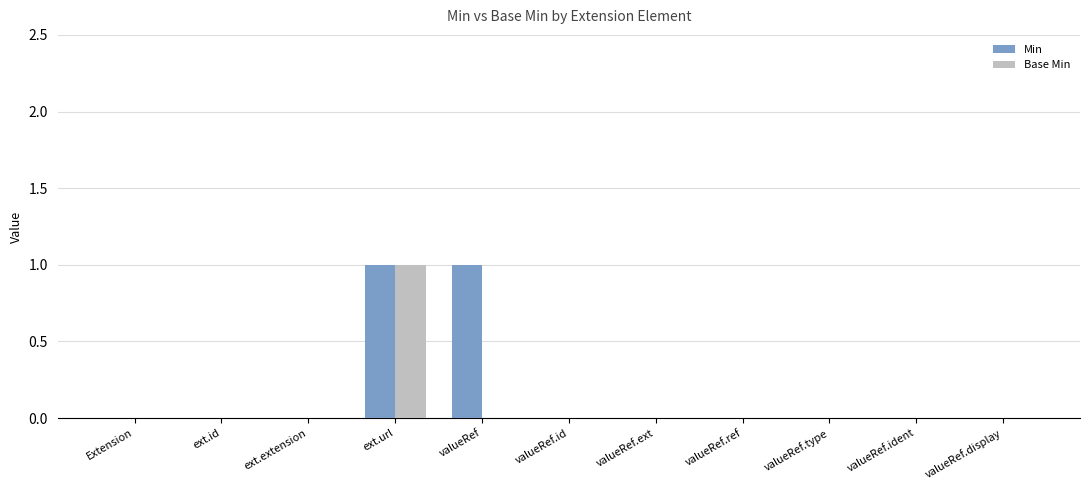

The value of Min at ext.url is 1. True or false?

True